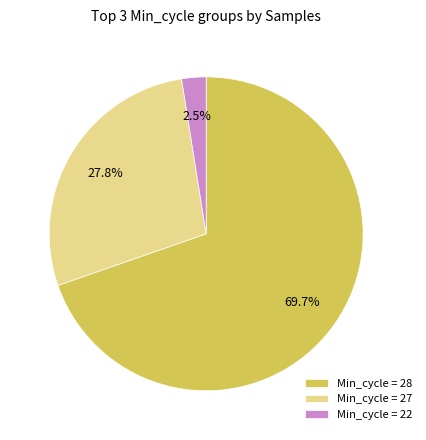

Which has a higher value, Min_cycle = 28 or Min_cycle = 22?

Min_cycle = 28